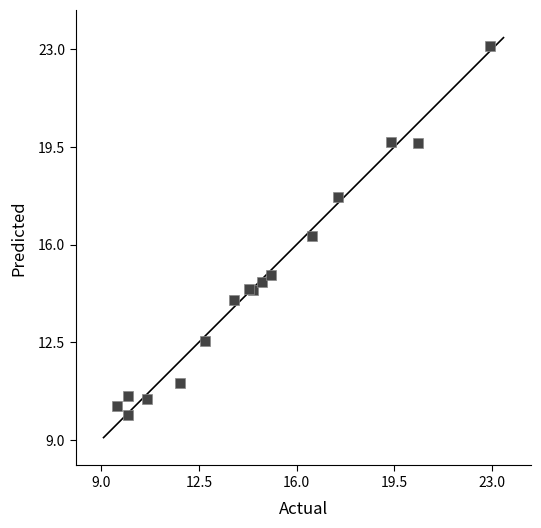

What Y value in the scatter plot is closest to 16?

16.3